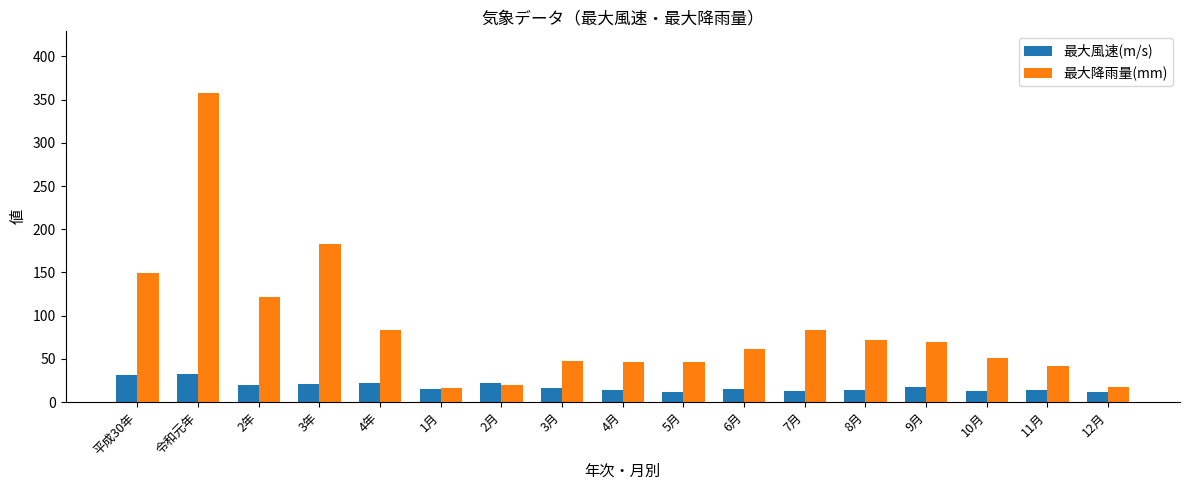

At which category is the sum across all series the highest?

令和元年